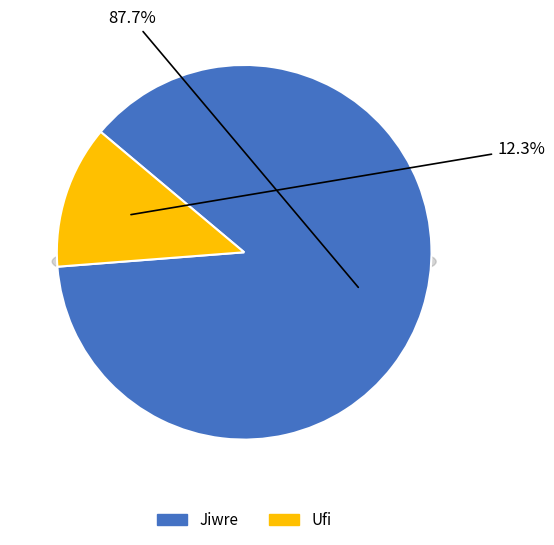

Combined, what portion of the pie is Jiwre and Ufi?

100.0%